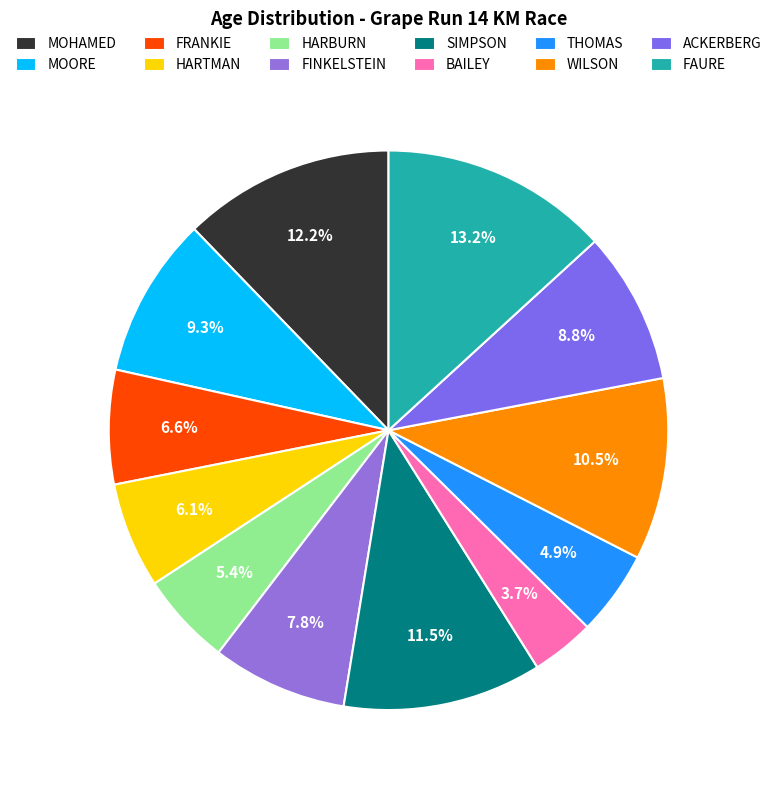

To the nearest percent, what is the difference between the largest and smallest slice percentages?

10%